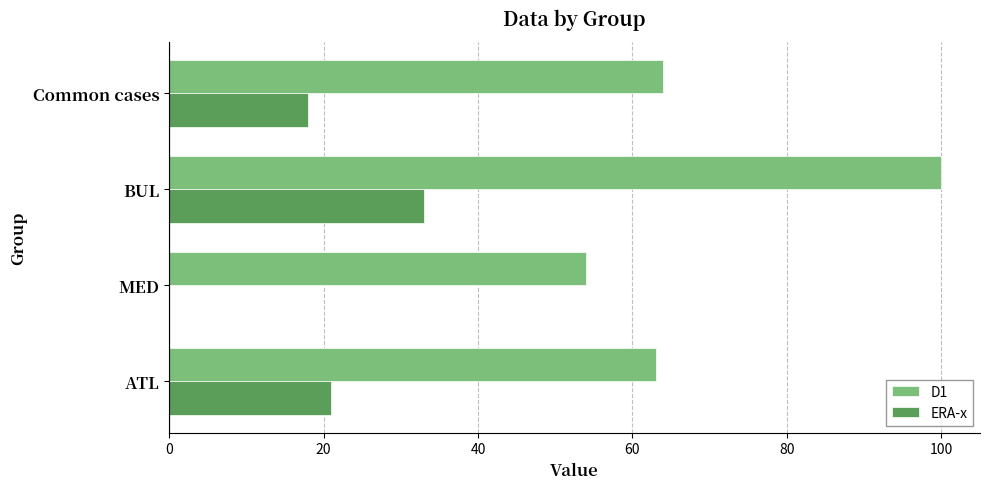

What is the total value across all series at Common cases?

82